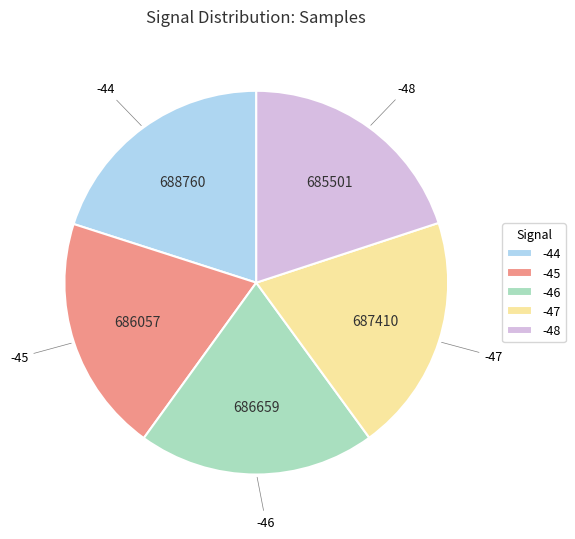

Count the number of slices in the pie.

5